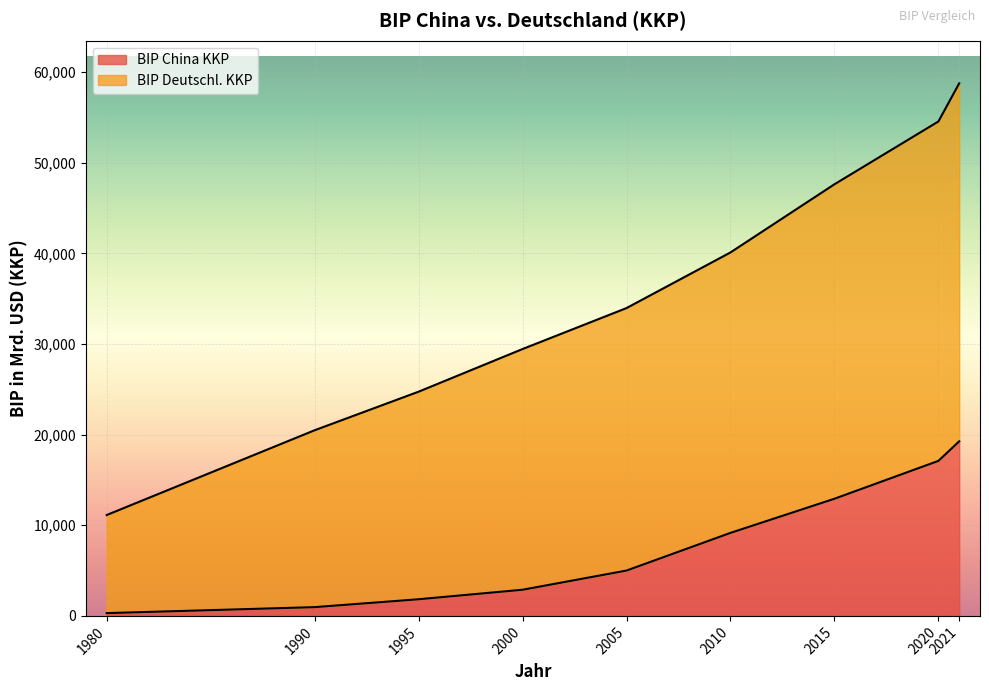

The value of BIP China KKP at 1995 is 421. True or false?

False